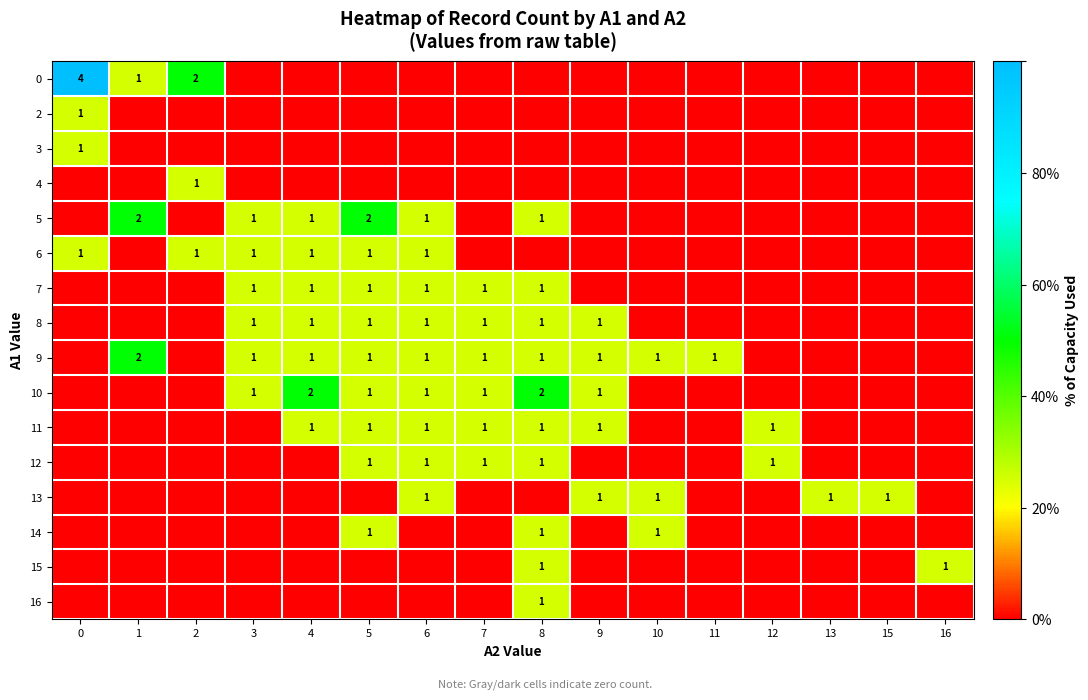

The value of 0 at 2 is 2. True or false?

True